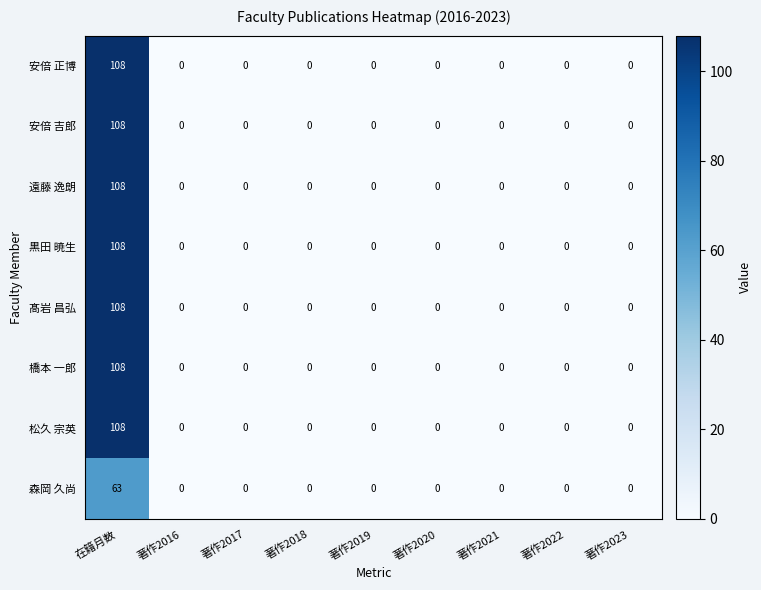

At which category is the sum across all series the highest?

在籍月数